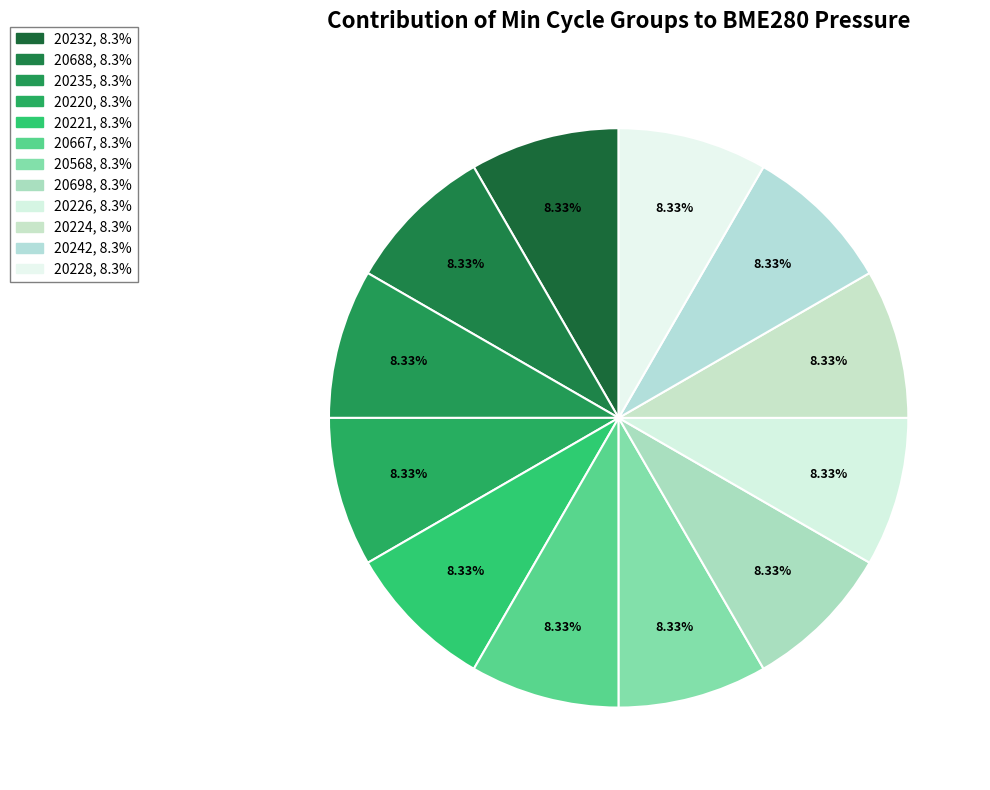

How much of the chart is everything except 20228?

91.7%